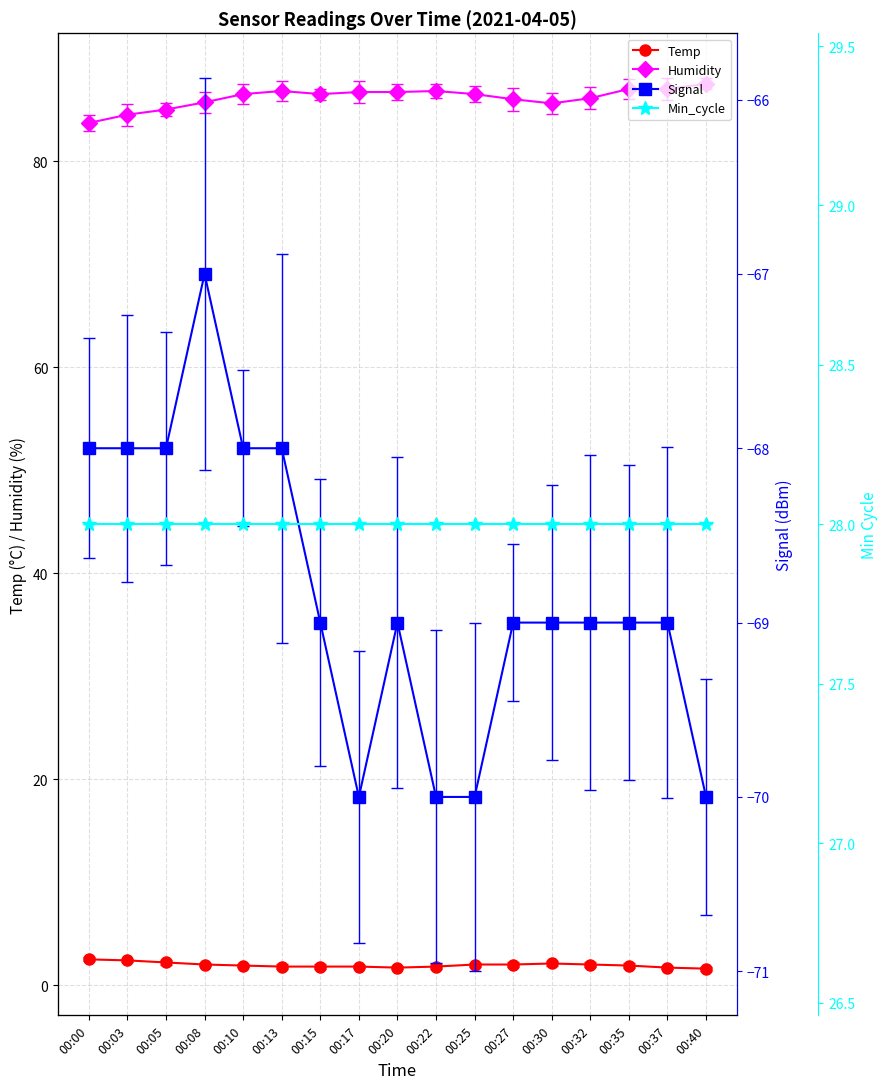

What is the highest value of the Signal series?

-67.0